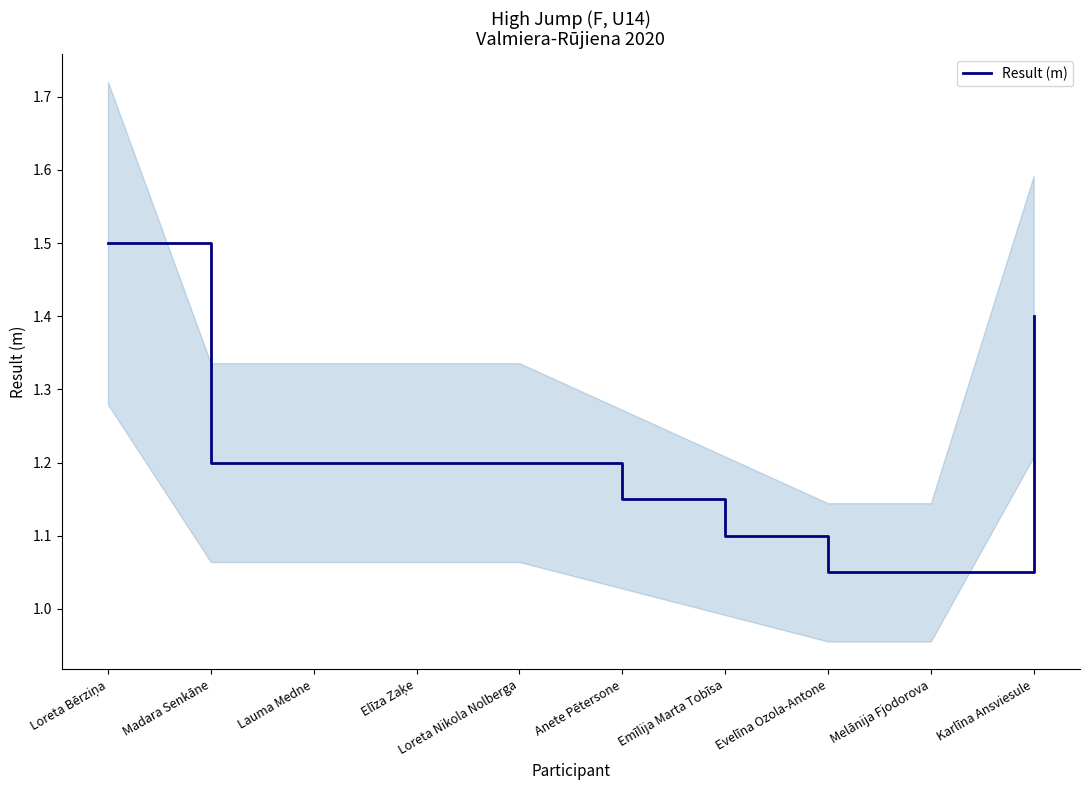

How many distinct data groups are displayed?

1